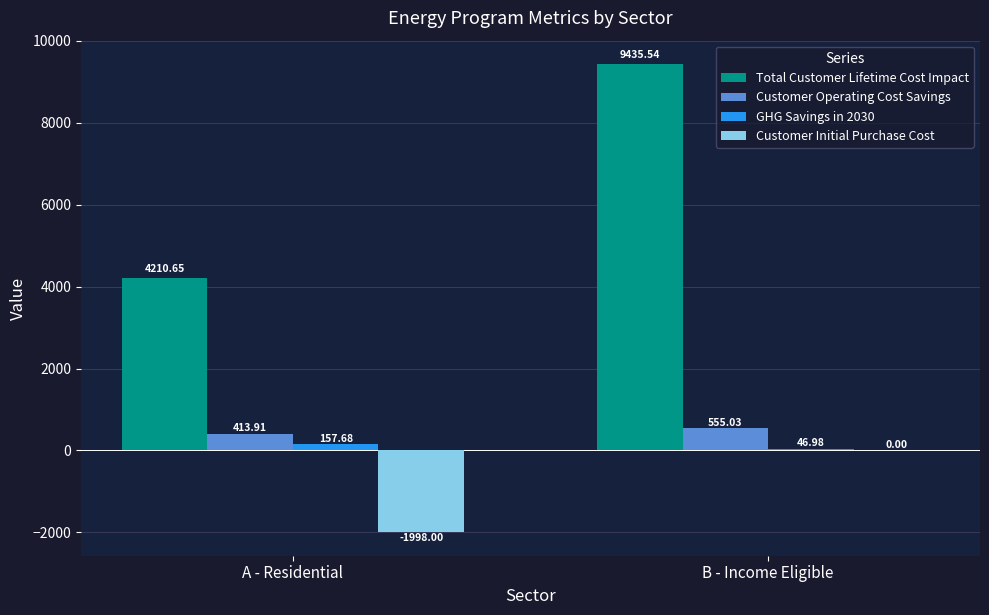

Between A - Residential and B - Income Eligible, which series saw the biggest shift?

Total Customer Lifetime Cost Impact